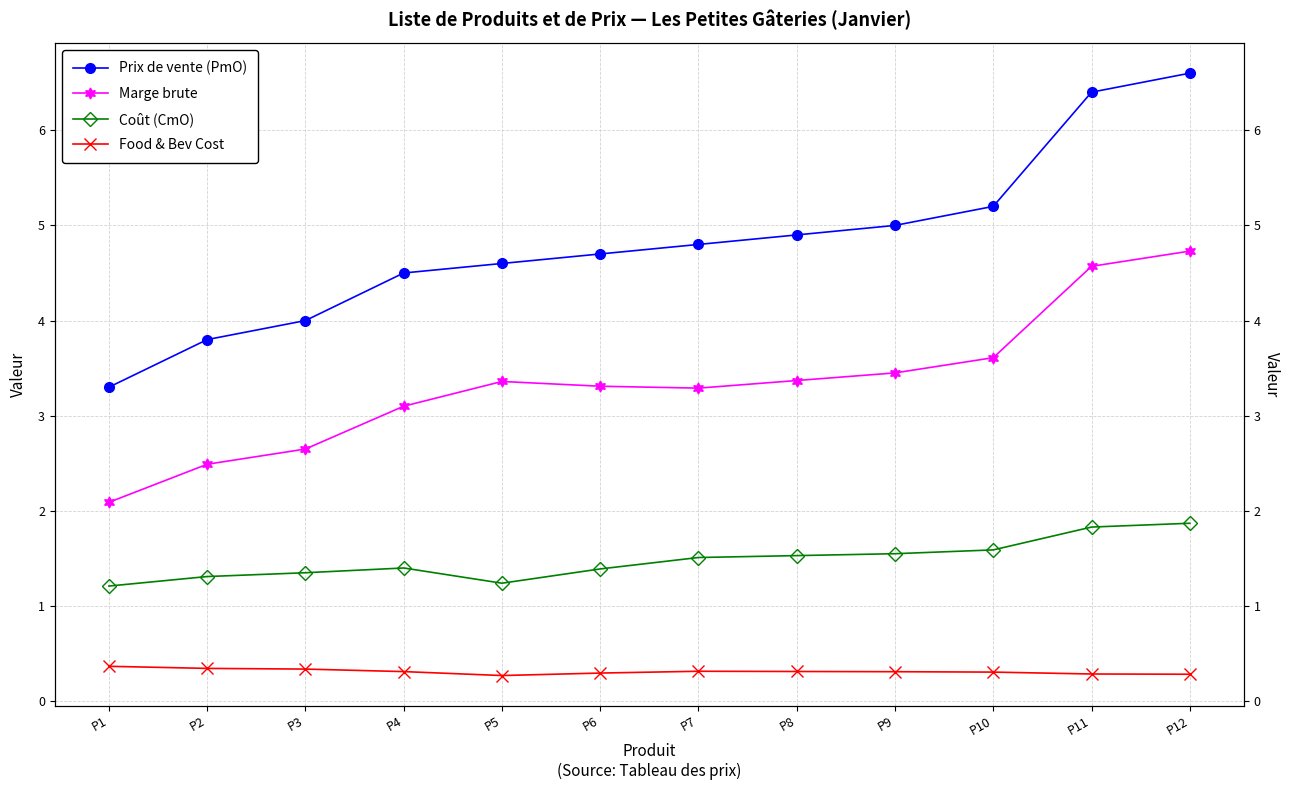

Where is the first local maximum for Food & Bev Cost?

P7